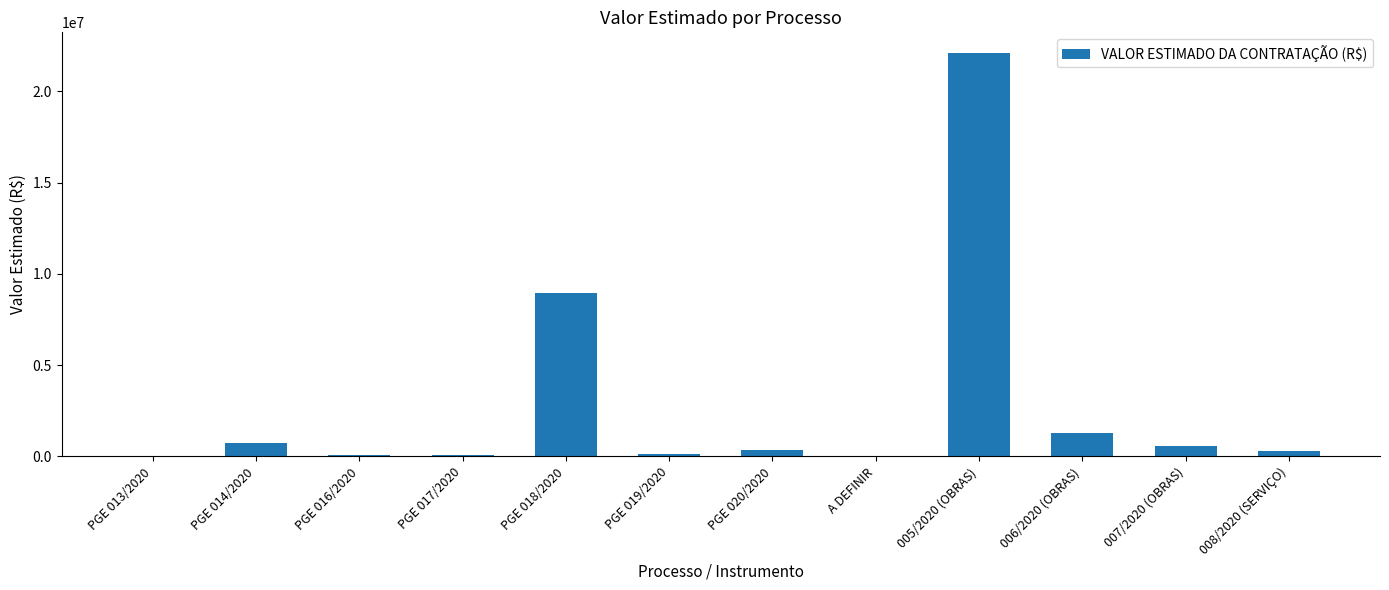

Are the bars grouped side by side (vs. stacked)?

No